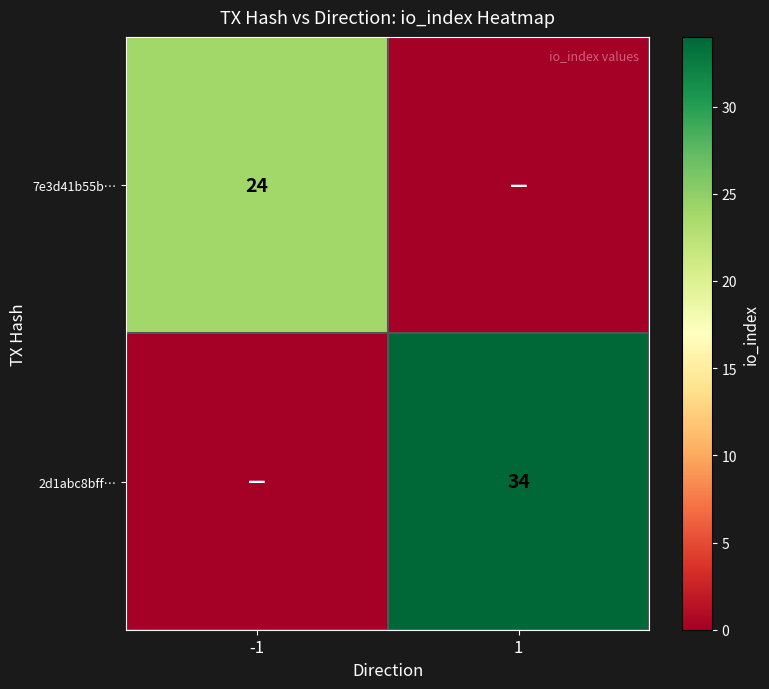

Is it true that 2d1abc8bff… equals 18 at 1?

False